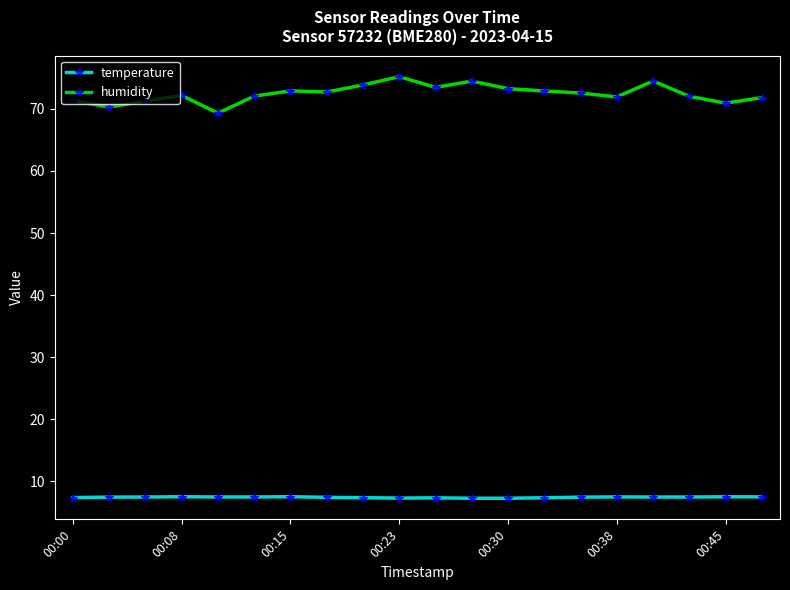

True or false: temperature has more than 0 points higher than both neighbors.

True